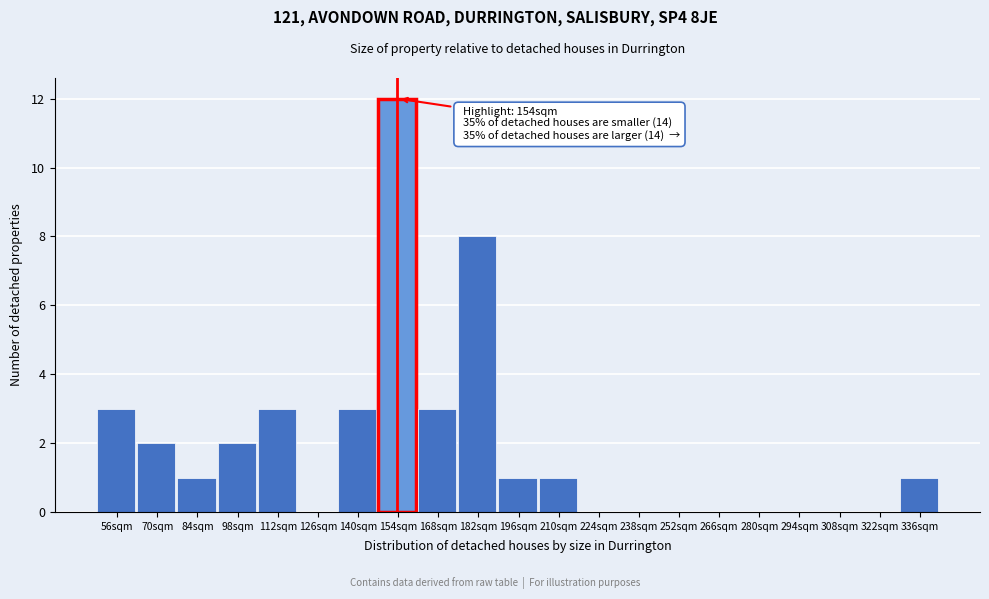

Reading left to right, list all the values displayed in this chart.

56sqm=3	70sqm=2	84sqm=1	98sqm=2	112sqm=3	126sqm=0	140sqm=3	154sqm=12	168sqm=3	182sqm=8	196sqm=1	210sqm=1	224sqm=0	238sqm=0	252sqm=0	266sqm=0	280sqm=0	294sqm=0	308sqm=0	322sqm=0	336sqm=1